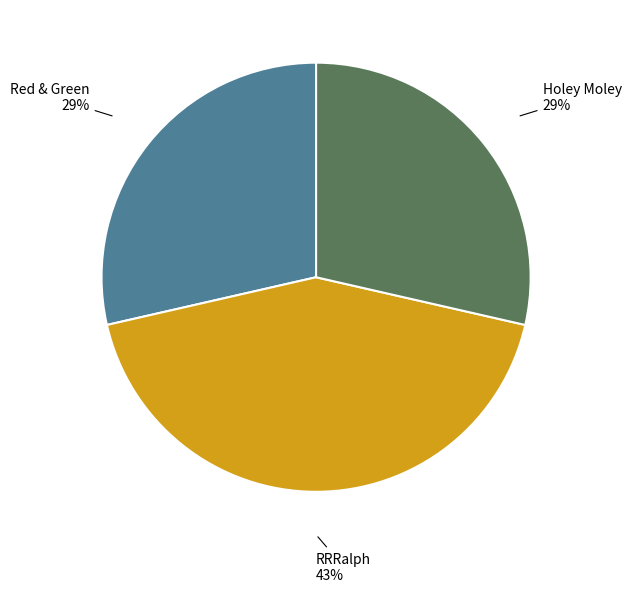

Is there a majority slice in this chart?

No